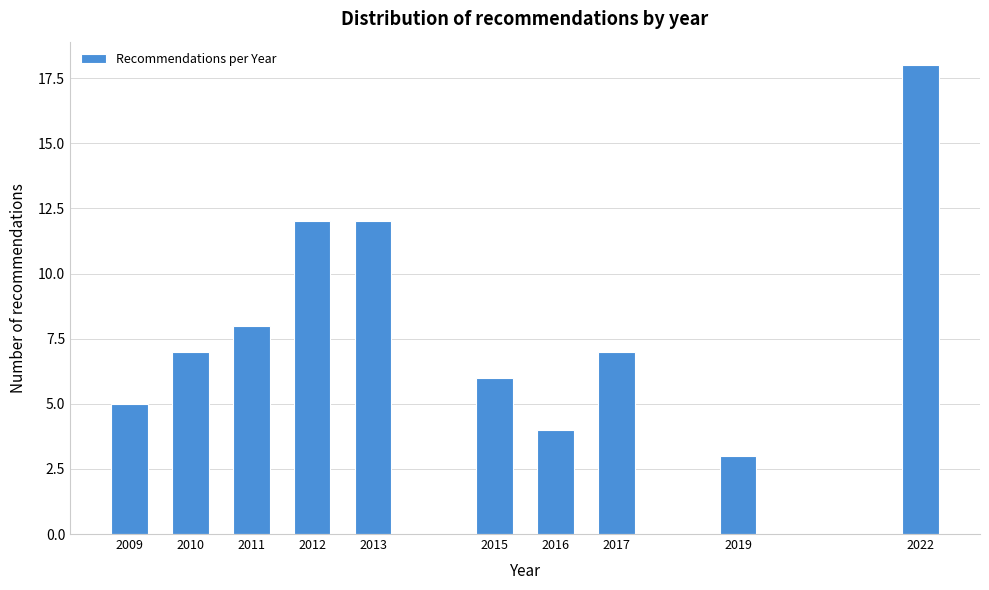

Reading left to right, what are all the values shown in this chart?

2009=5	2010=7	2011=8	2012=12	2013=12	2015=6	2016=4	2017=7	2019=3	2022=18